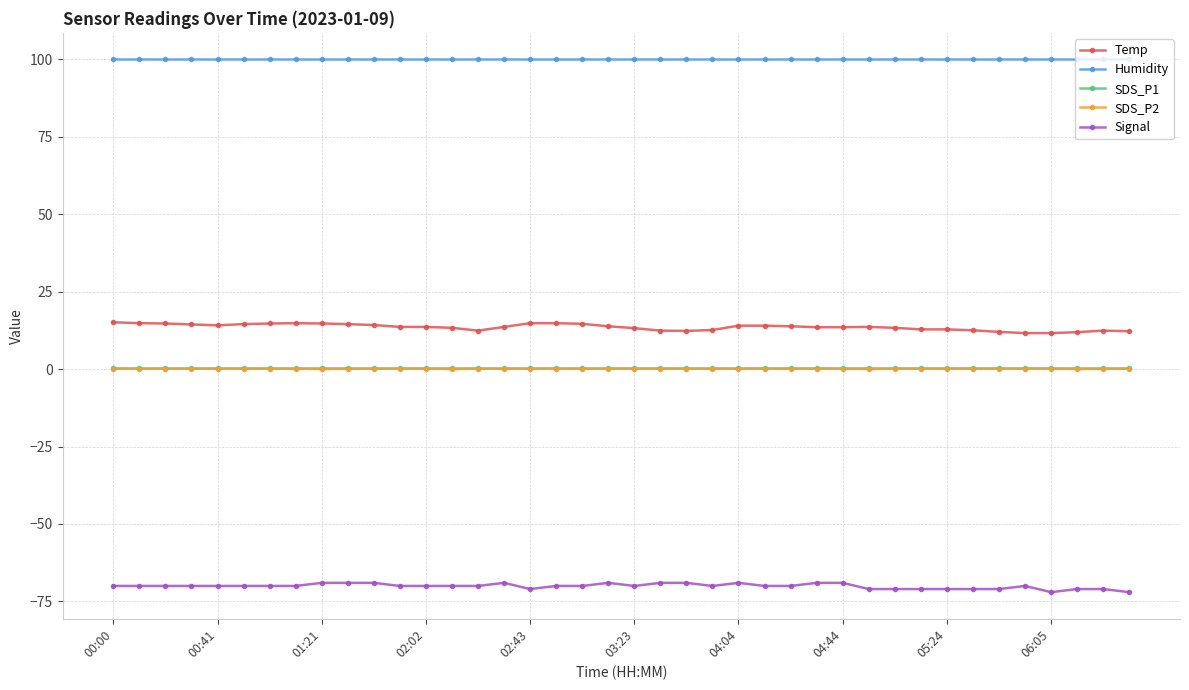

What is the maximum value for SDS_P2?

0.1